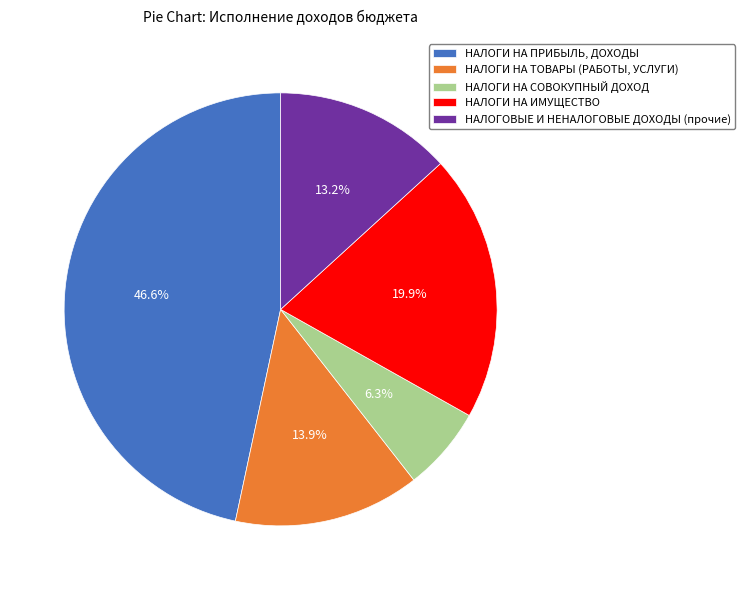

Is НАЛОГИ НА СОВОКУПНЫЙ ДОХОД the majority of the pie?

No